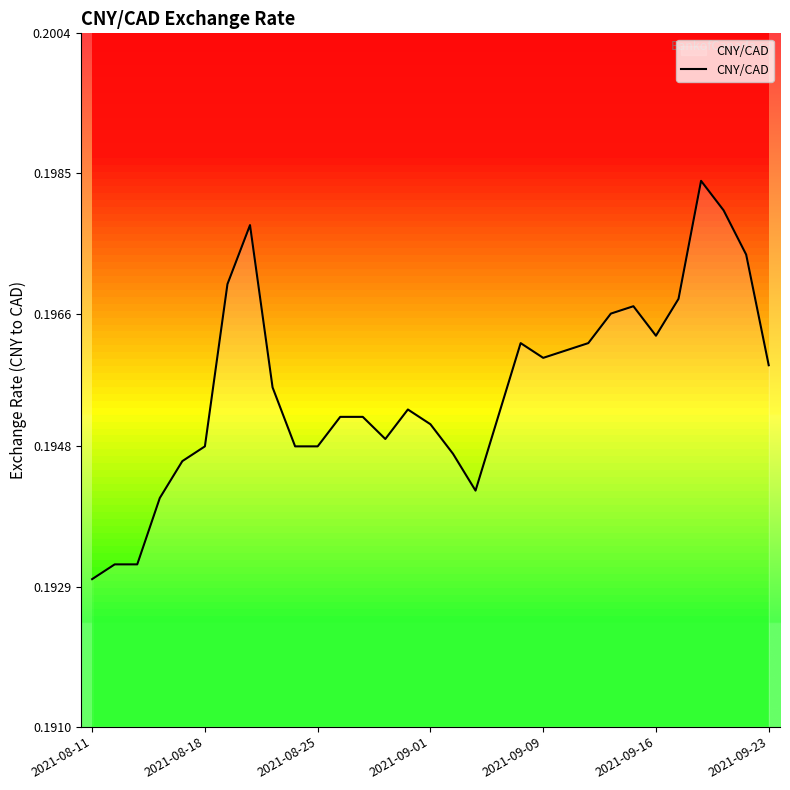

At which label does CNY/CAD reach its minimum?

2021-08-11